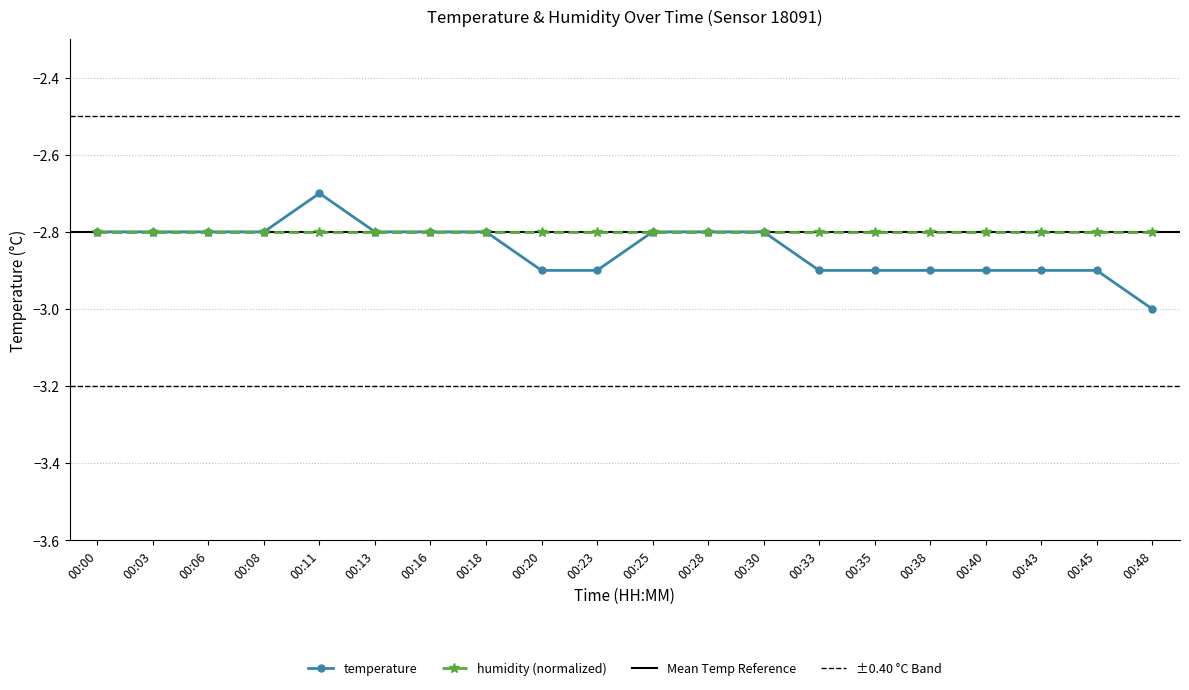

What is the value of the temperature point at the 3rd from the left?

-2.8